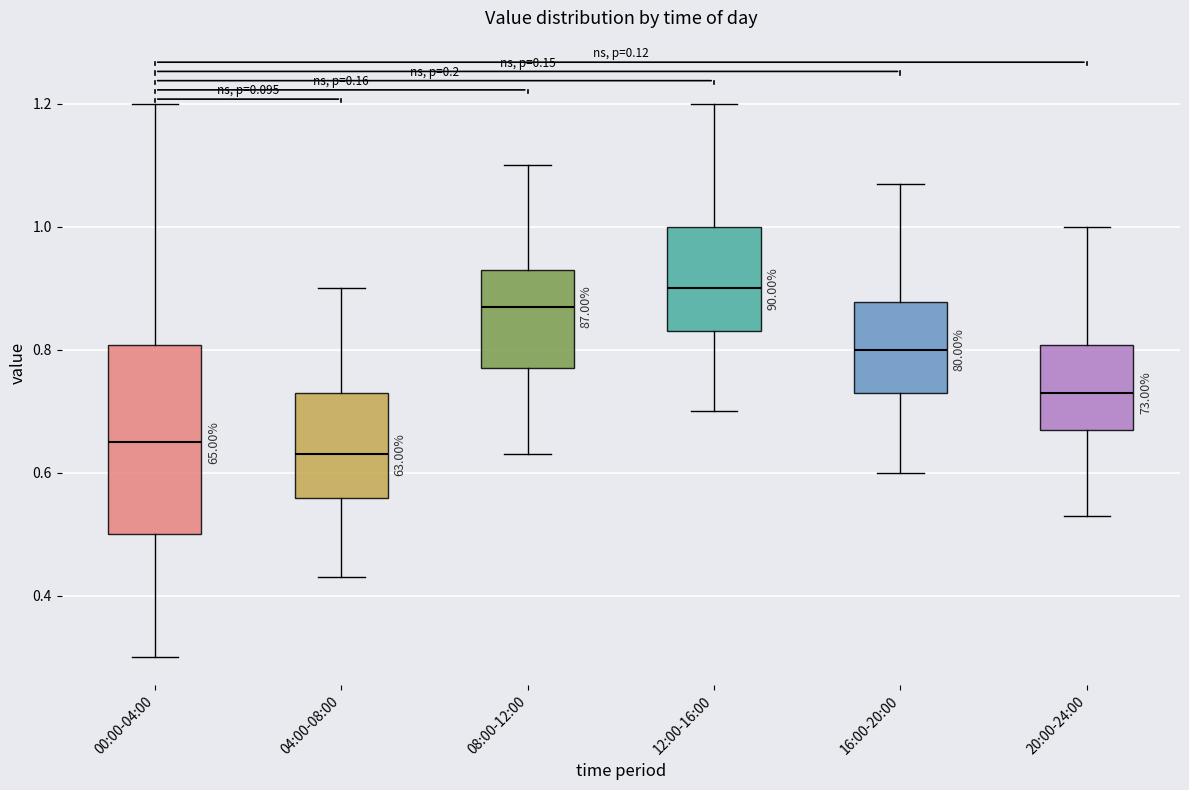

Where does the lower whisker of the box for 04:00-08:00 end on the y-axis? The values are not printed on the chart, so give them approximately, as read against the axis.

0.44